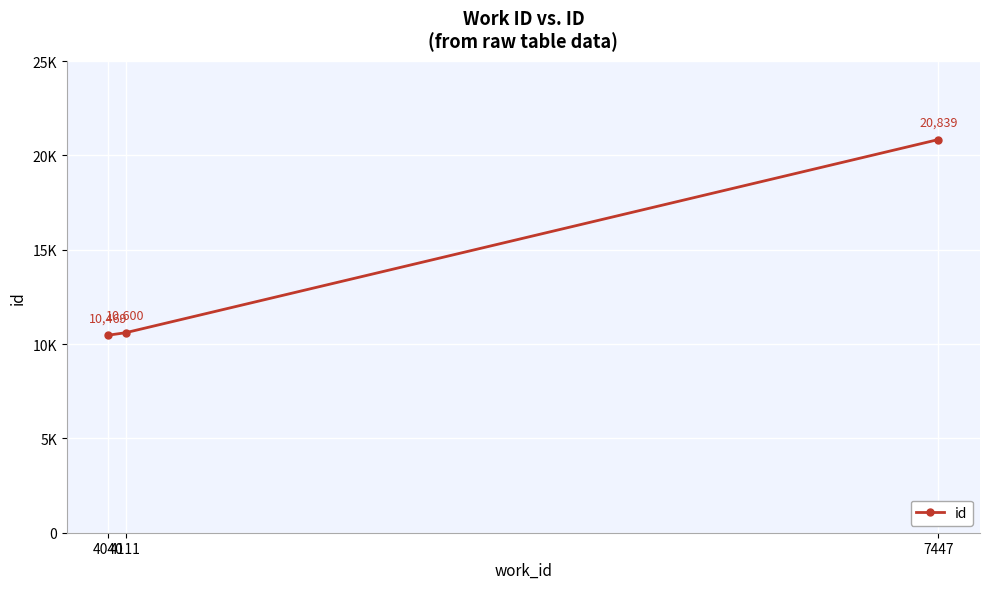

Does the chart have visible grid lines?

Yes